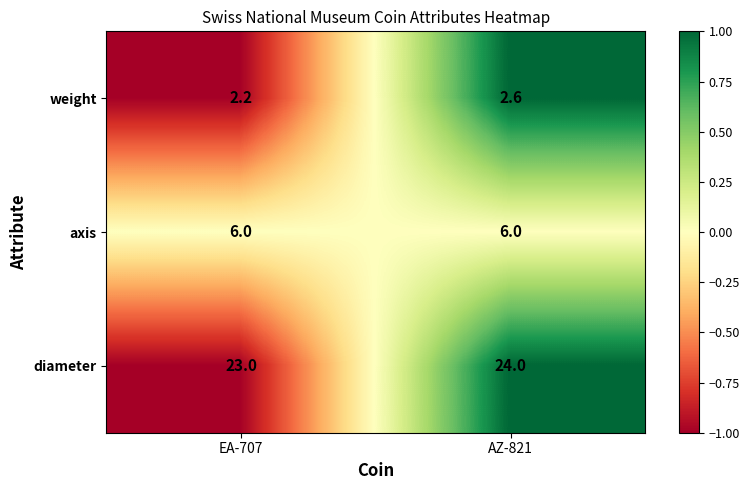

Which series has the largest range (max minus min)?

diameter